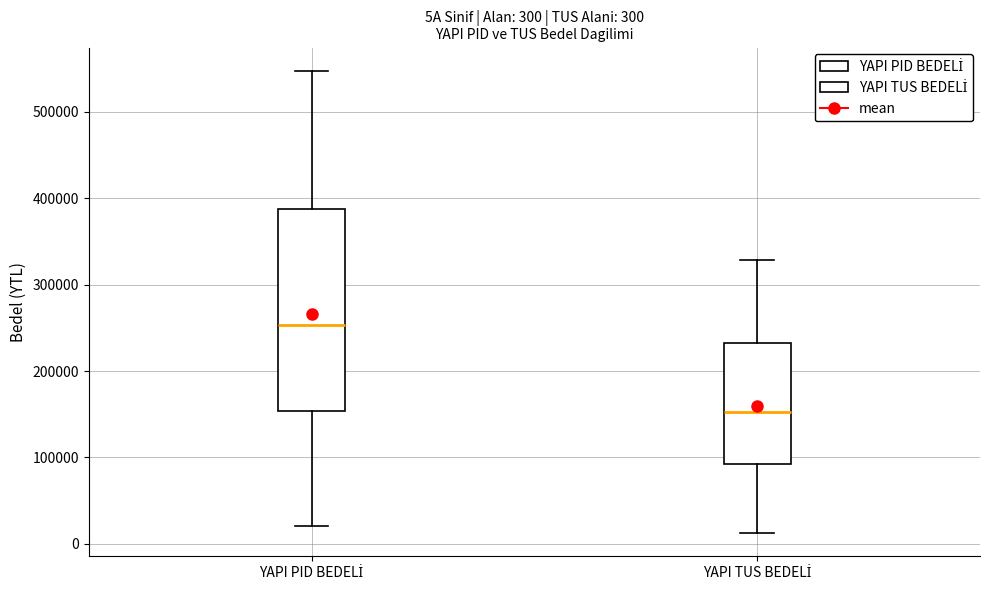

Which box's median line is the highest?

YAPI PID BEDELİ